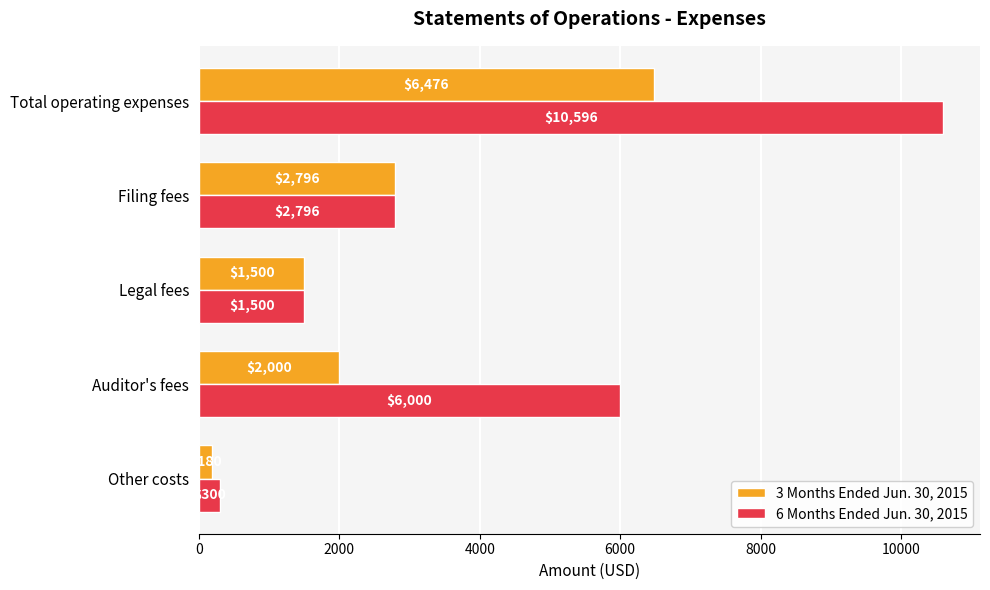

The 3 Months Ended Jun. 30, 2015 series shows 1008 at Filing fees. True or false?

False